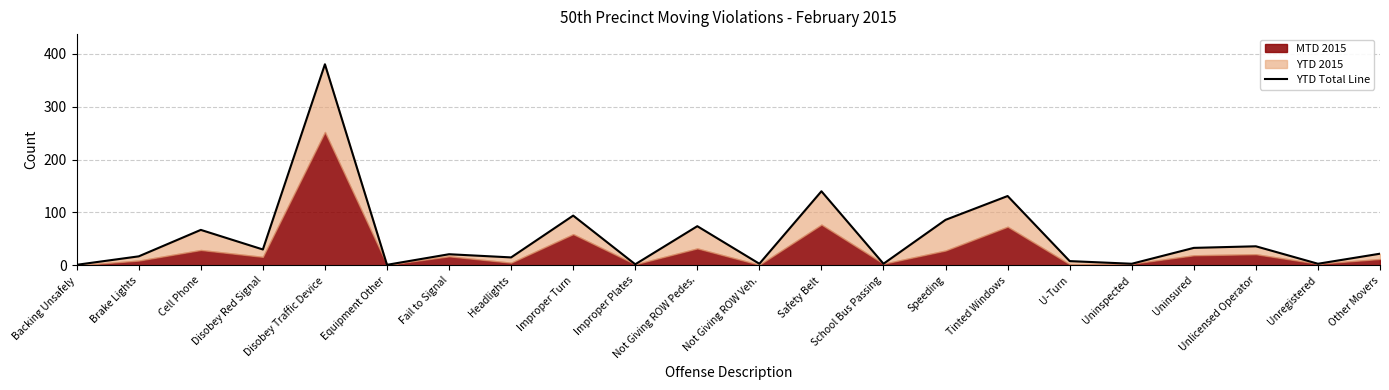

What is the change in value from Equipment Other to Improper Turn?

+93